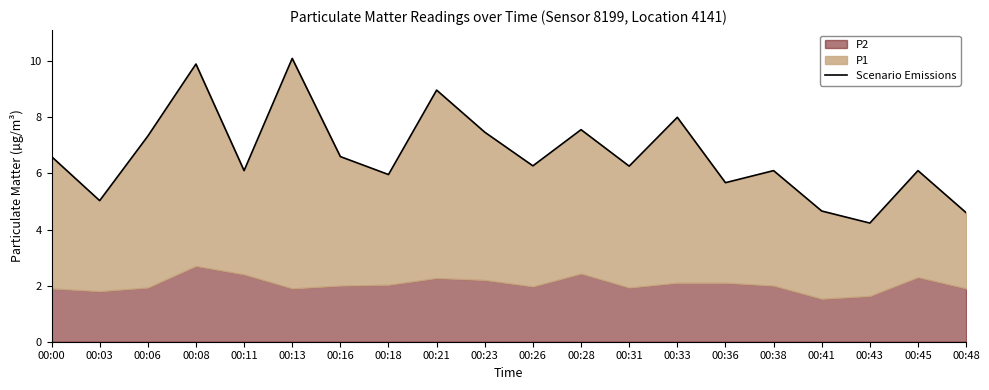

Where is the data nearest to the value 7?

00:06